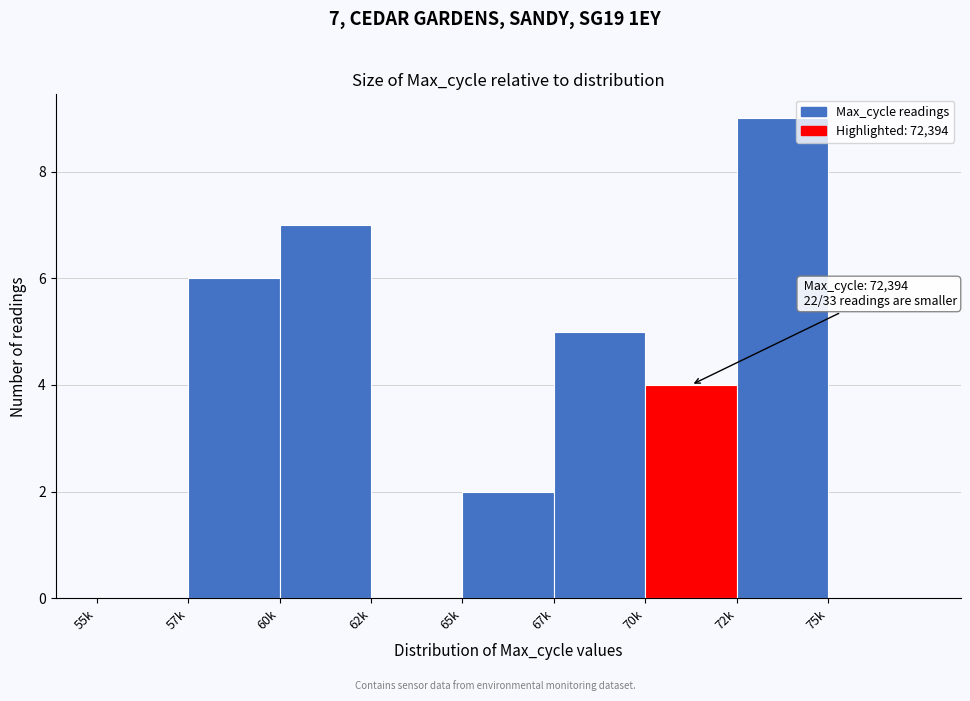

Reading left to right, list all the values displayed in this chart.

55k=0	57k=6	60k=7	62k=0	65k=2	67k=5	70k=4	72k=9	75k=0